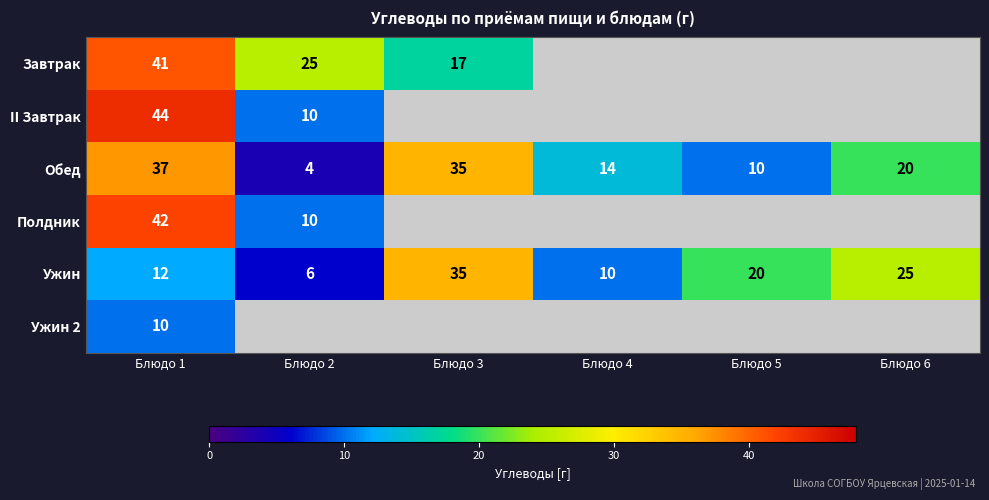

Where does the Обед series first go above 20?

Блюдо 1